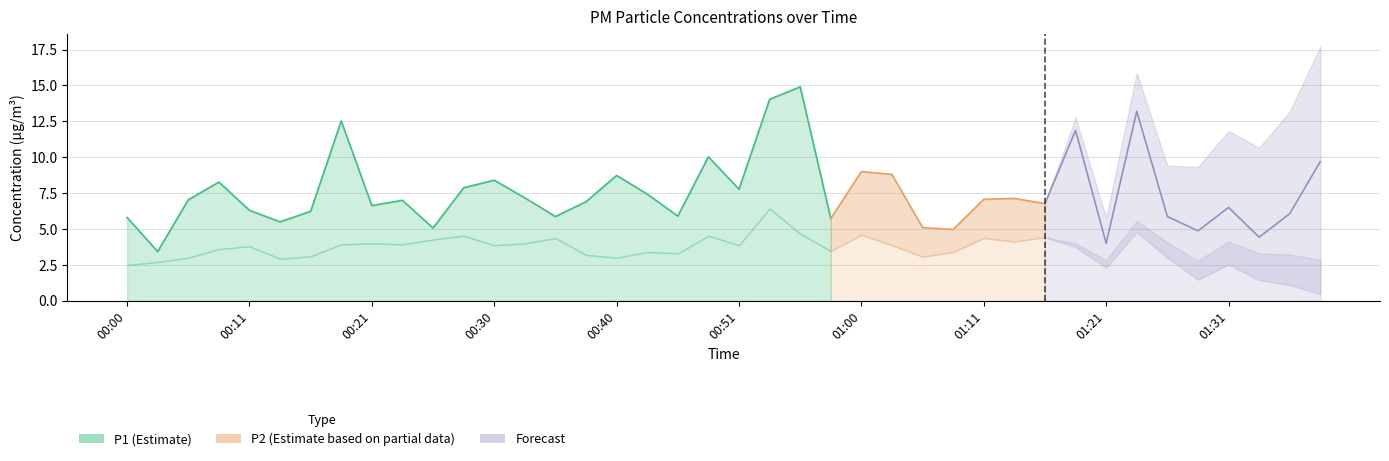

Between 00:05 and 00:16, which is larger?

00:05